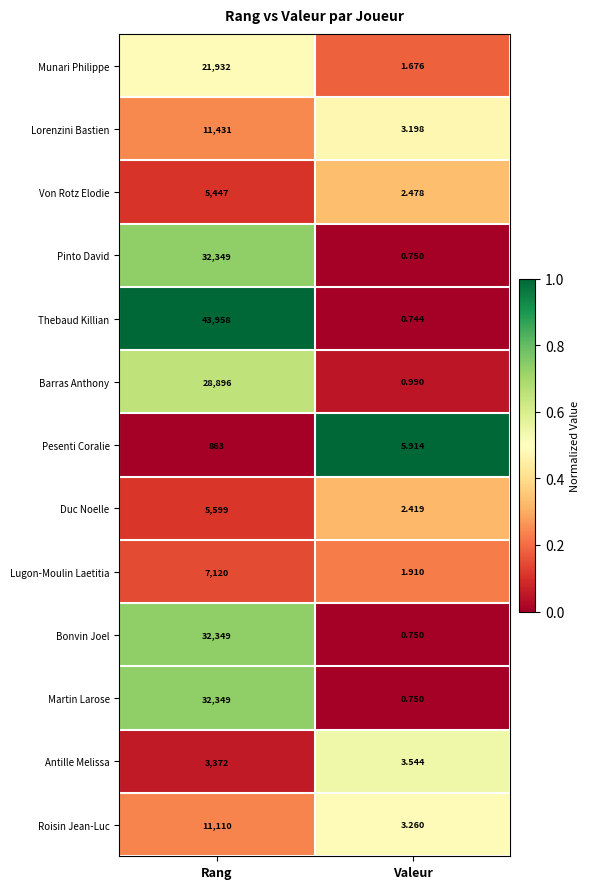

Which series changed the most between Rang and Valeur?

Thebaud Killian